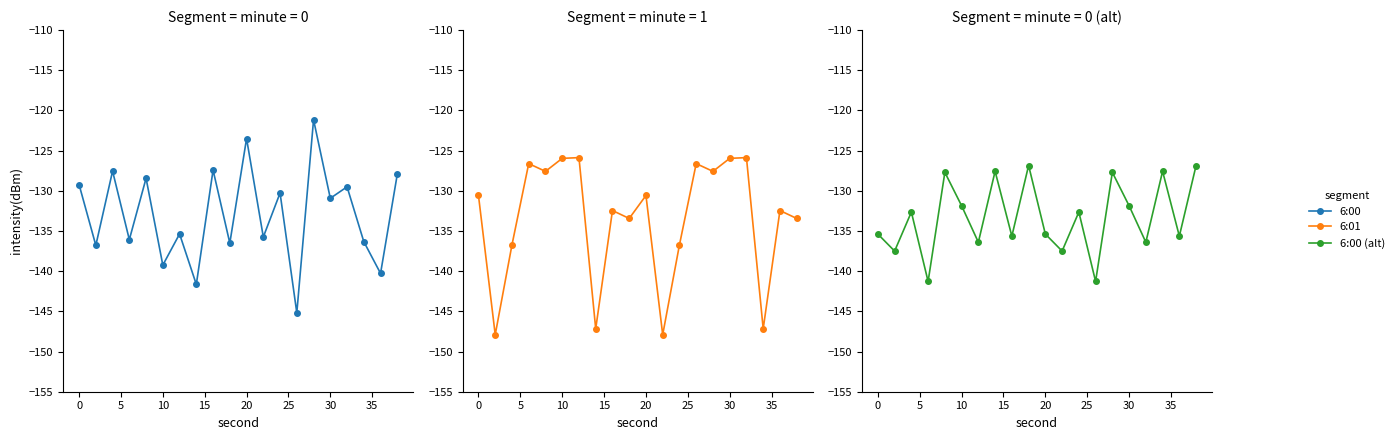

Is the value of 6:01 at 17 greater than the value of 6:00 (alt) at 20?

No